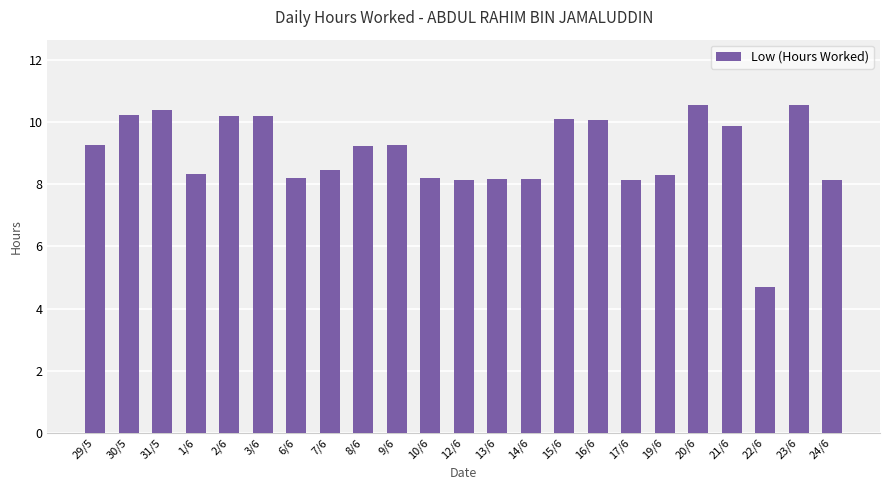

What is the sum of the values at 21/6 and 9/6?

19.2